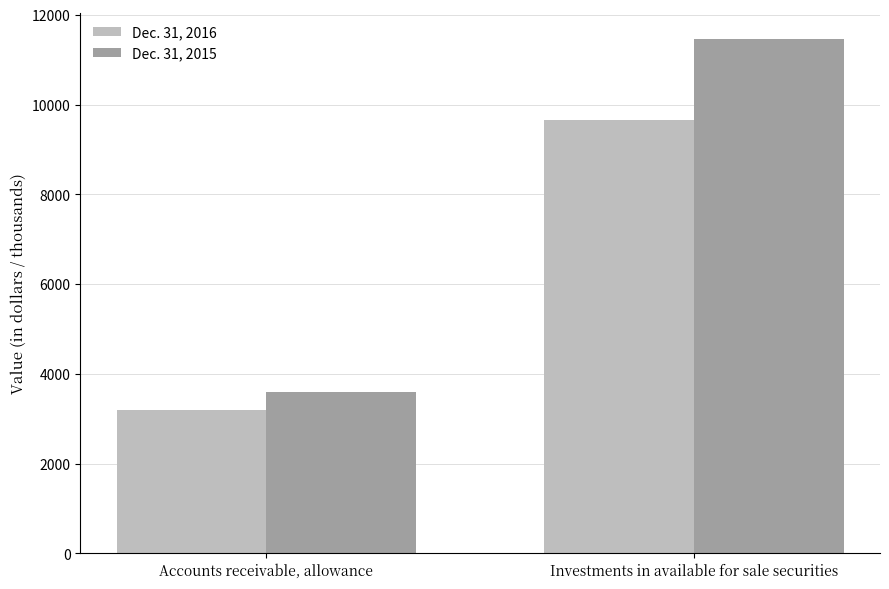

What is the maximum value shown in the chart?

11471